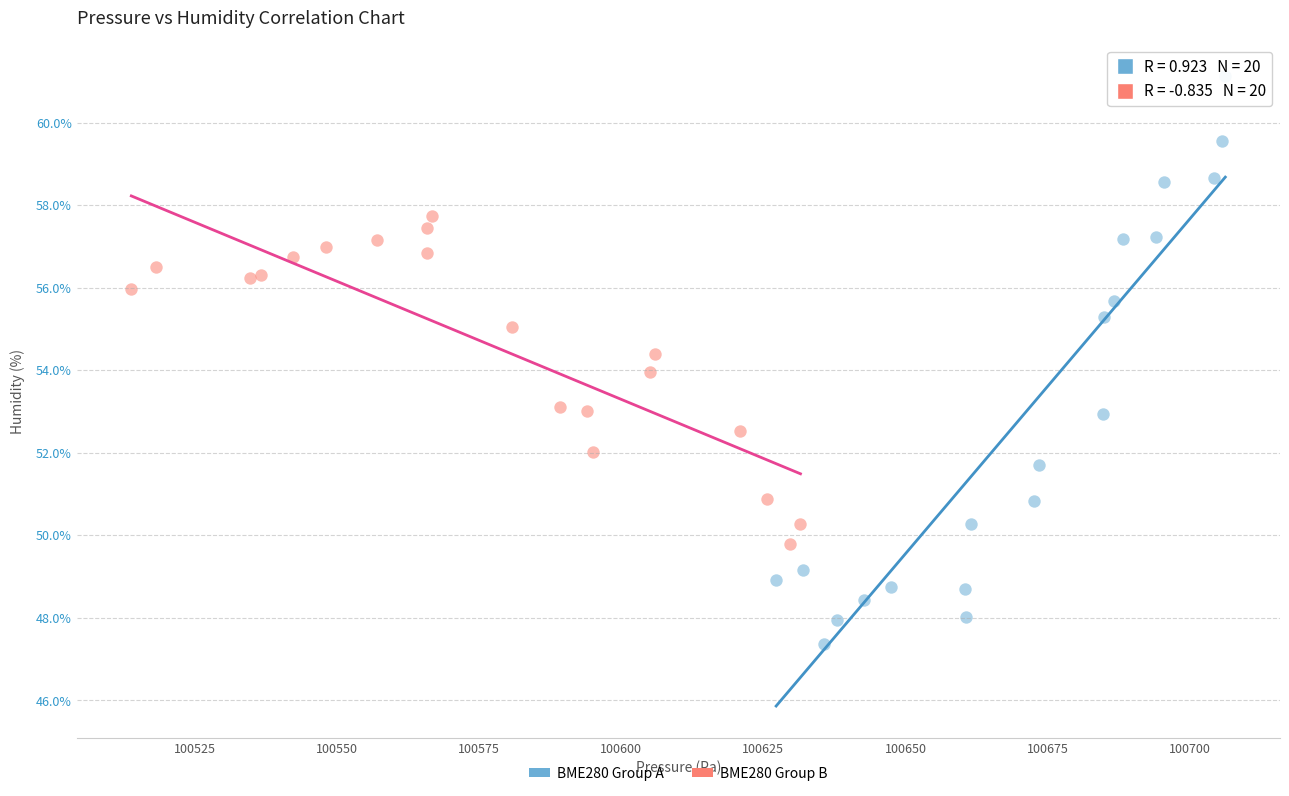

What are all the series names shown in the legend?

BME280 Group A, BME280 Group B